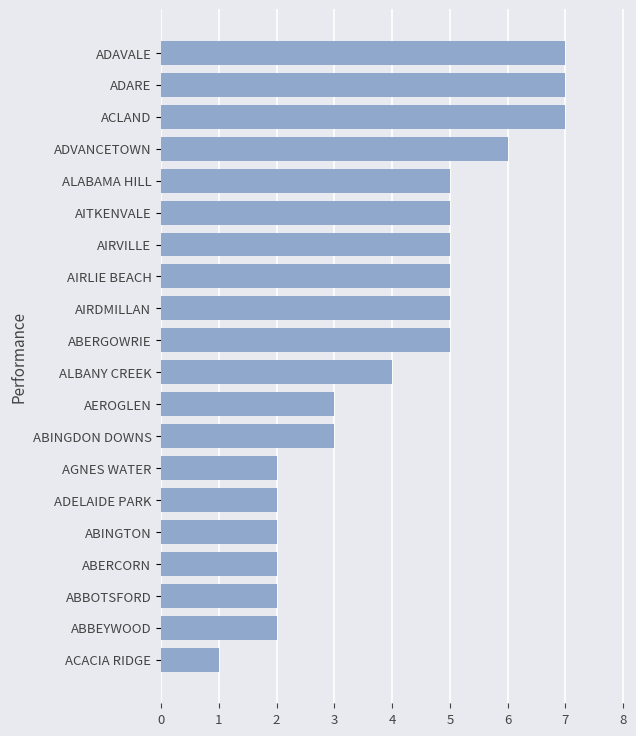

Which has a higher value, ALBANY CREEK or ADVANCETOWN?

ADVANCETOWN